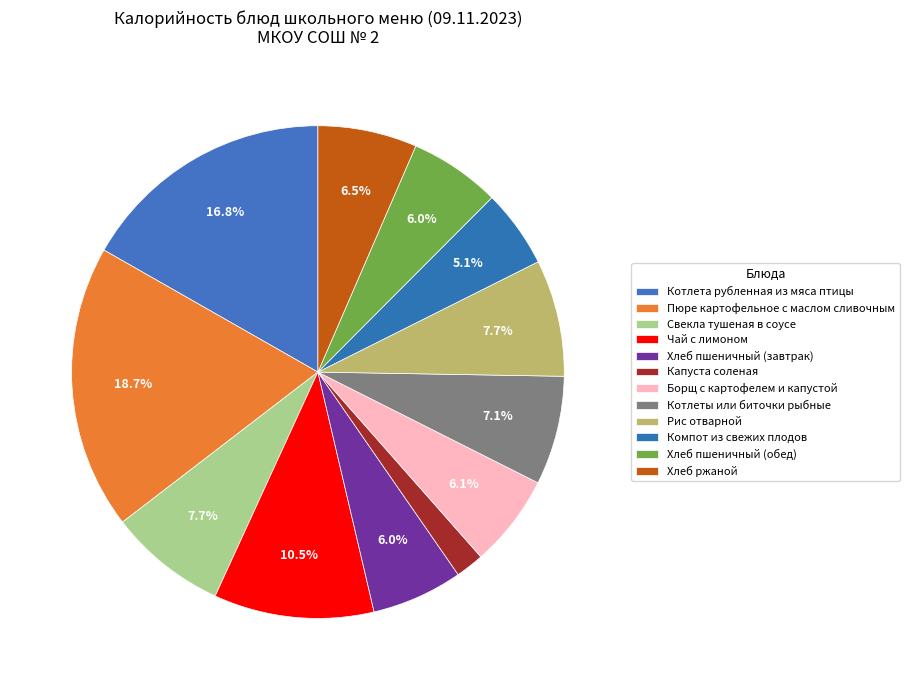

Is it true that Компот из свежих плодов is 5% of the pie?

True